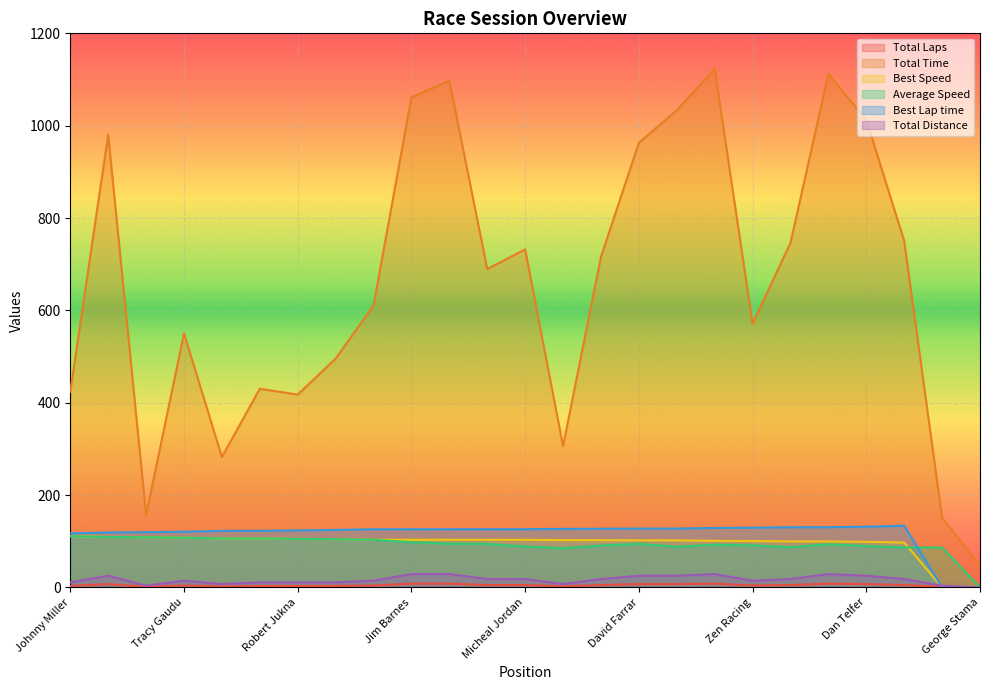

How many times do Best Speed and Average Speed cross each other?

1